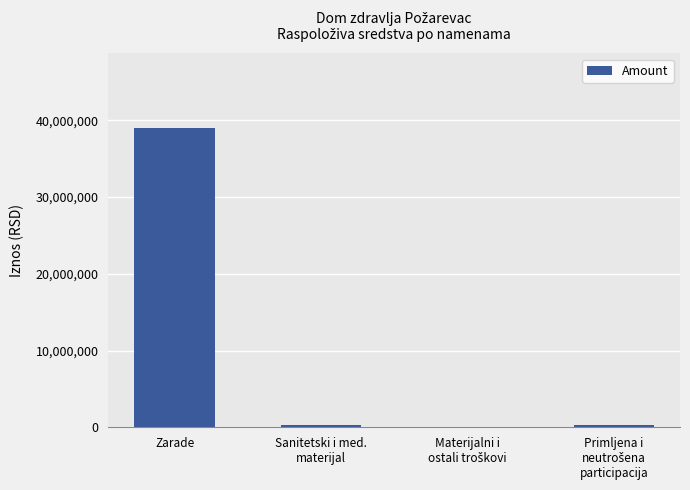

Is it true that the value at Zarade is 57192413.8?

False